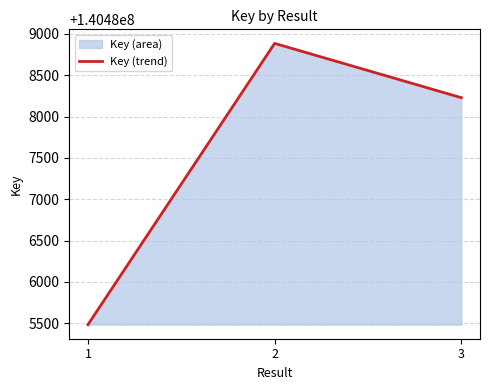

Rank the categories by value from highest to lowest.

2, 3, 1